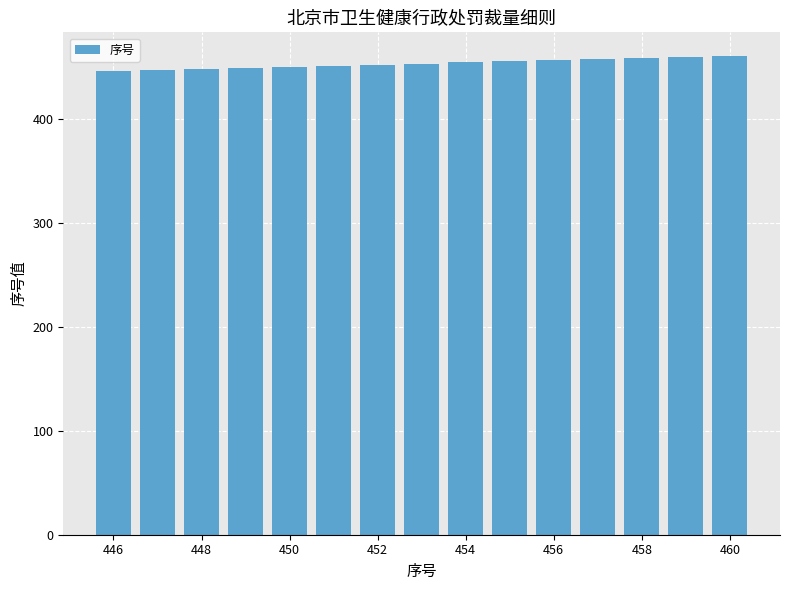

What is the sum of all values?

6795